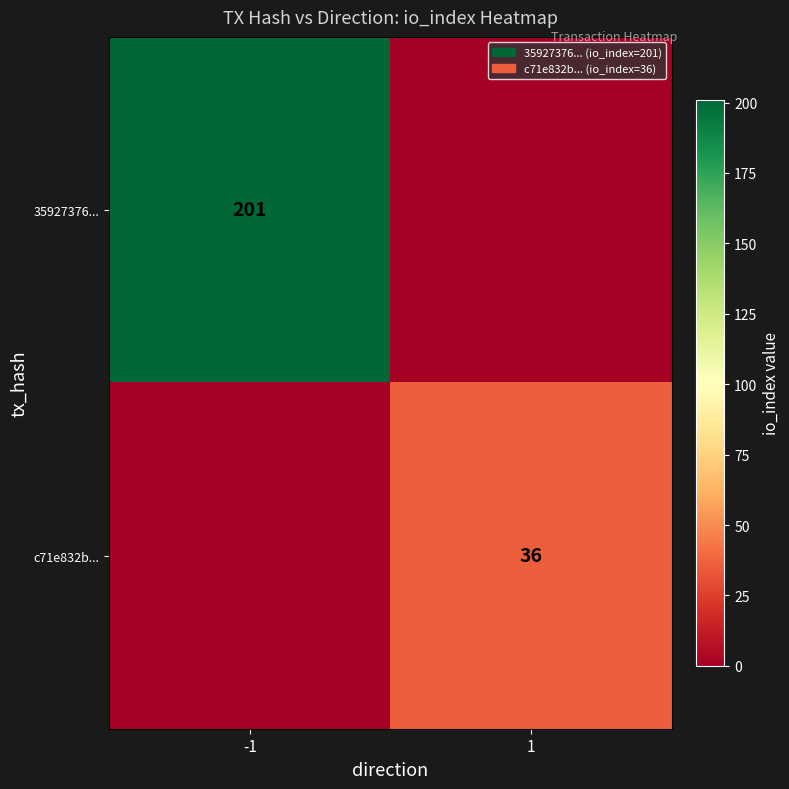

At how many categories does at least one series exceed 169?

1